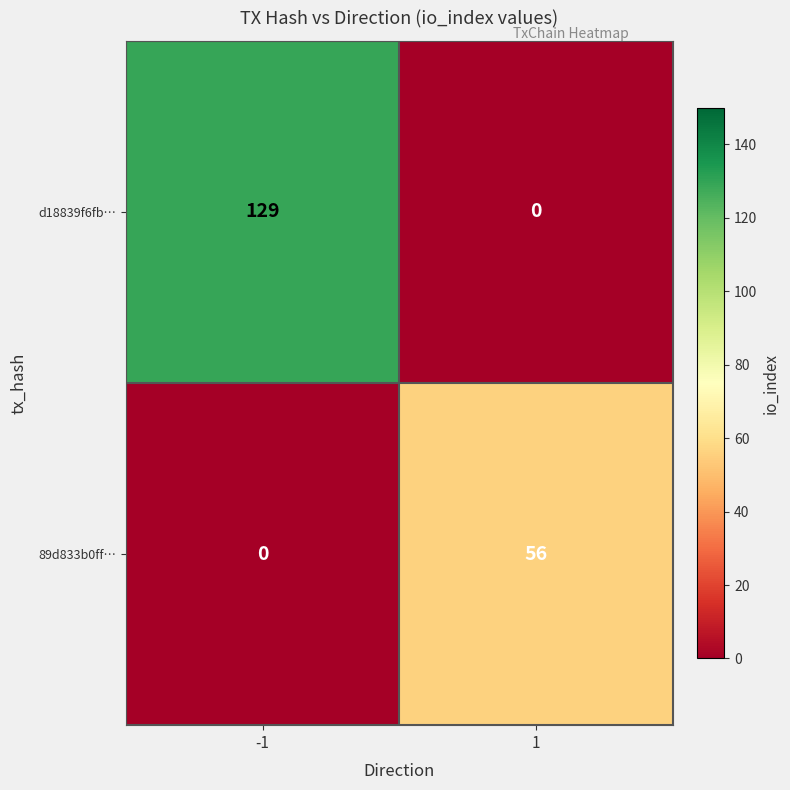

How many data points does each series have?

2